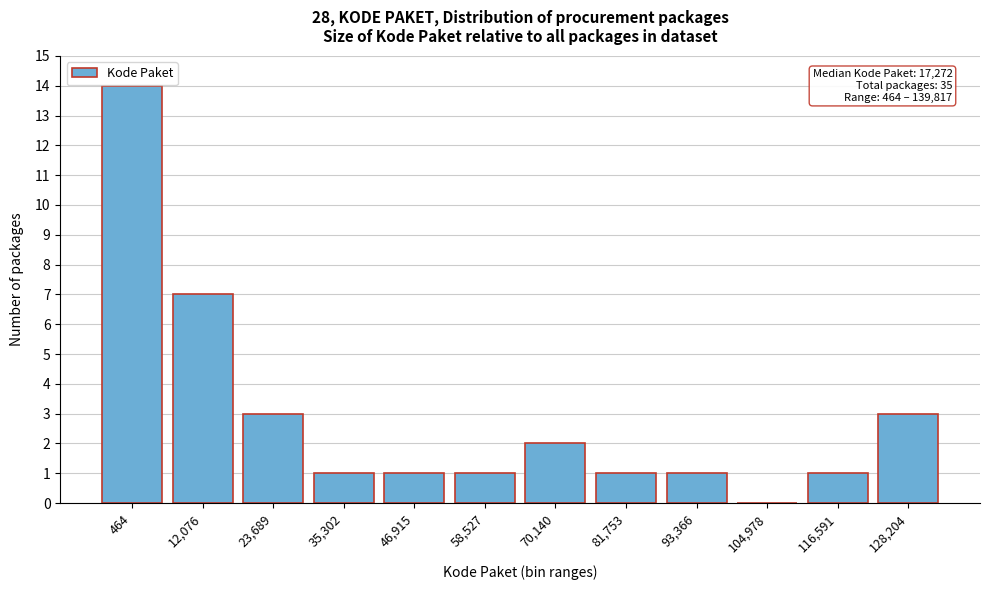

Reading right to left, transcribe all the data shown in this chart.

128,204=3	116,591=1	104,978=0	93,366=1	81,753=1	70,140=2	58,527=1	46,915=1	35,302=1	23,689=3	12,076=7	464=14